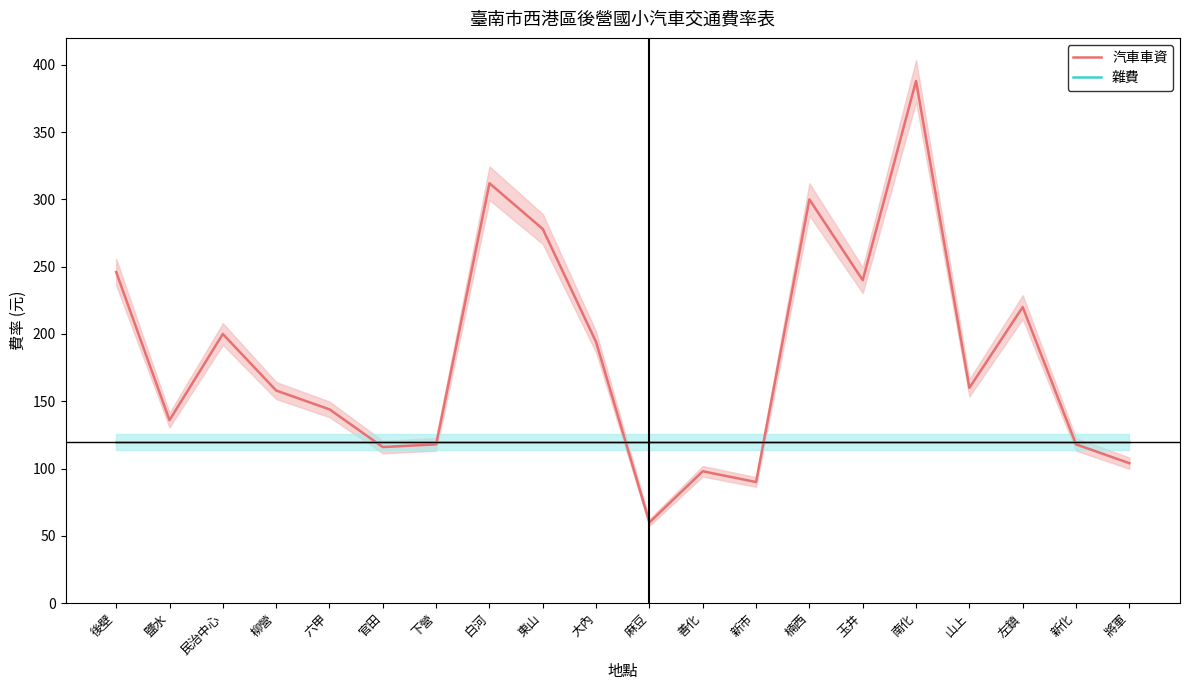

Which series has the largest total across all categories?

汽車車資